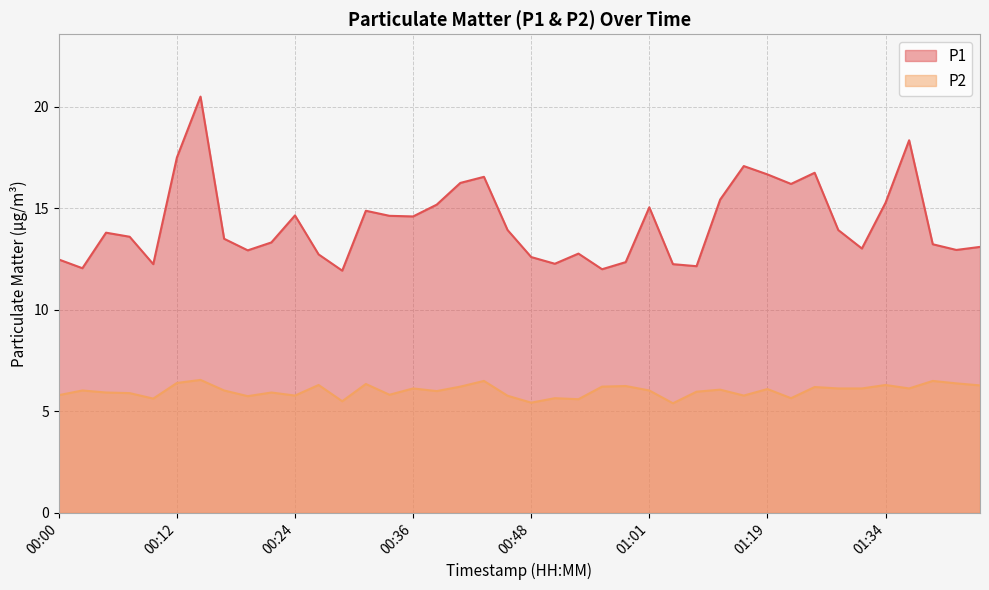

Does the chart display data point markers on the line(s)?

No